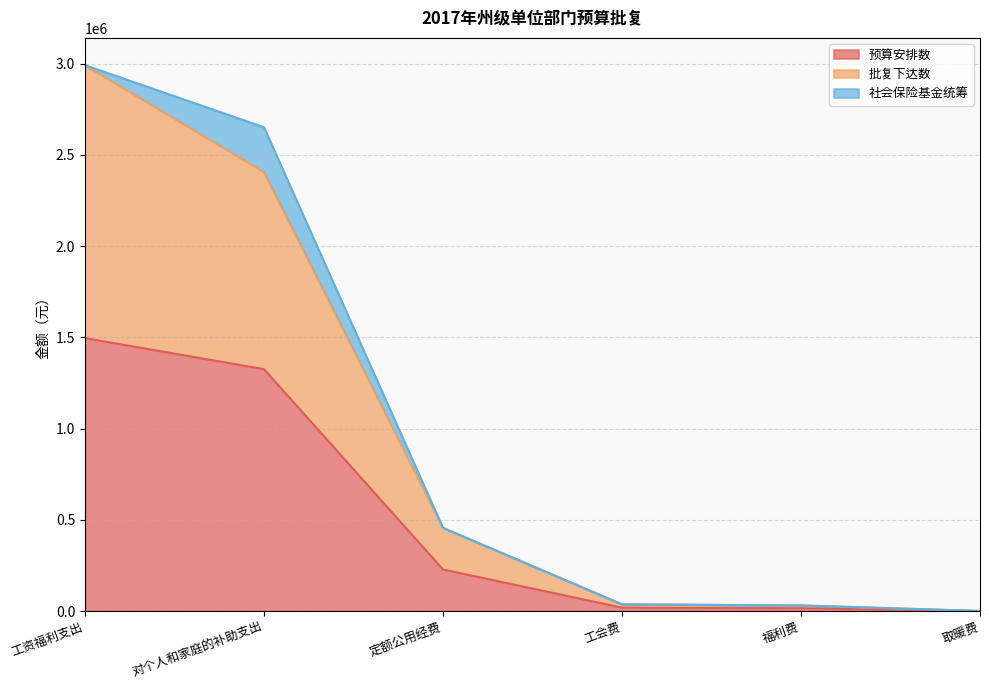

At which category is the sum across all series the highest?

工资福利支出